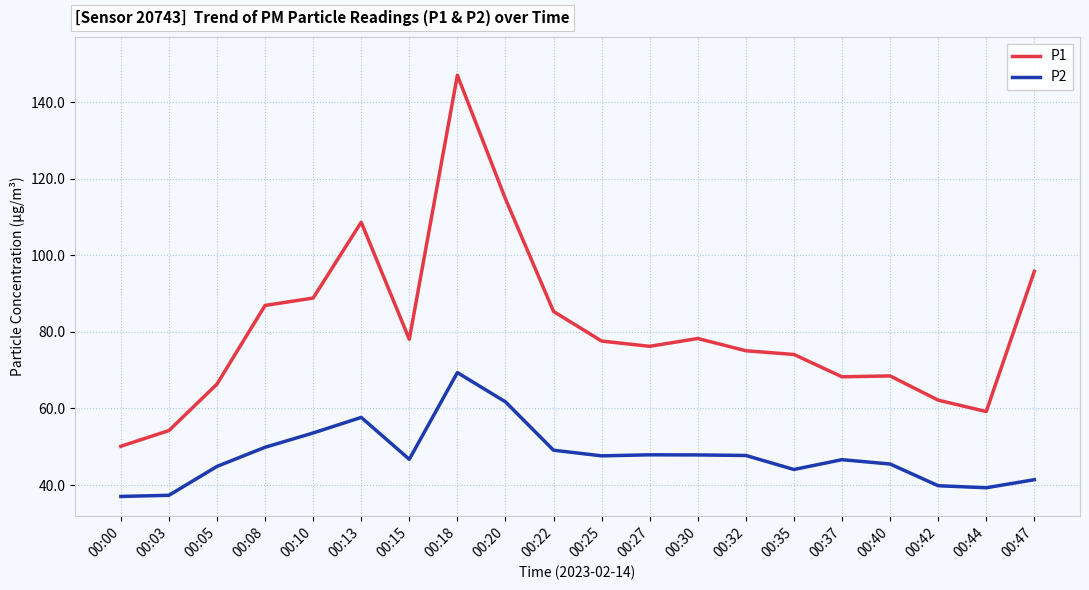

True or false: P1 and P2 cross at least once.

False